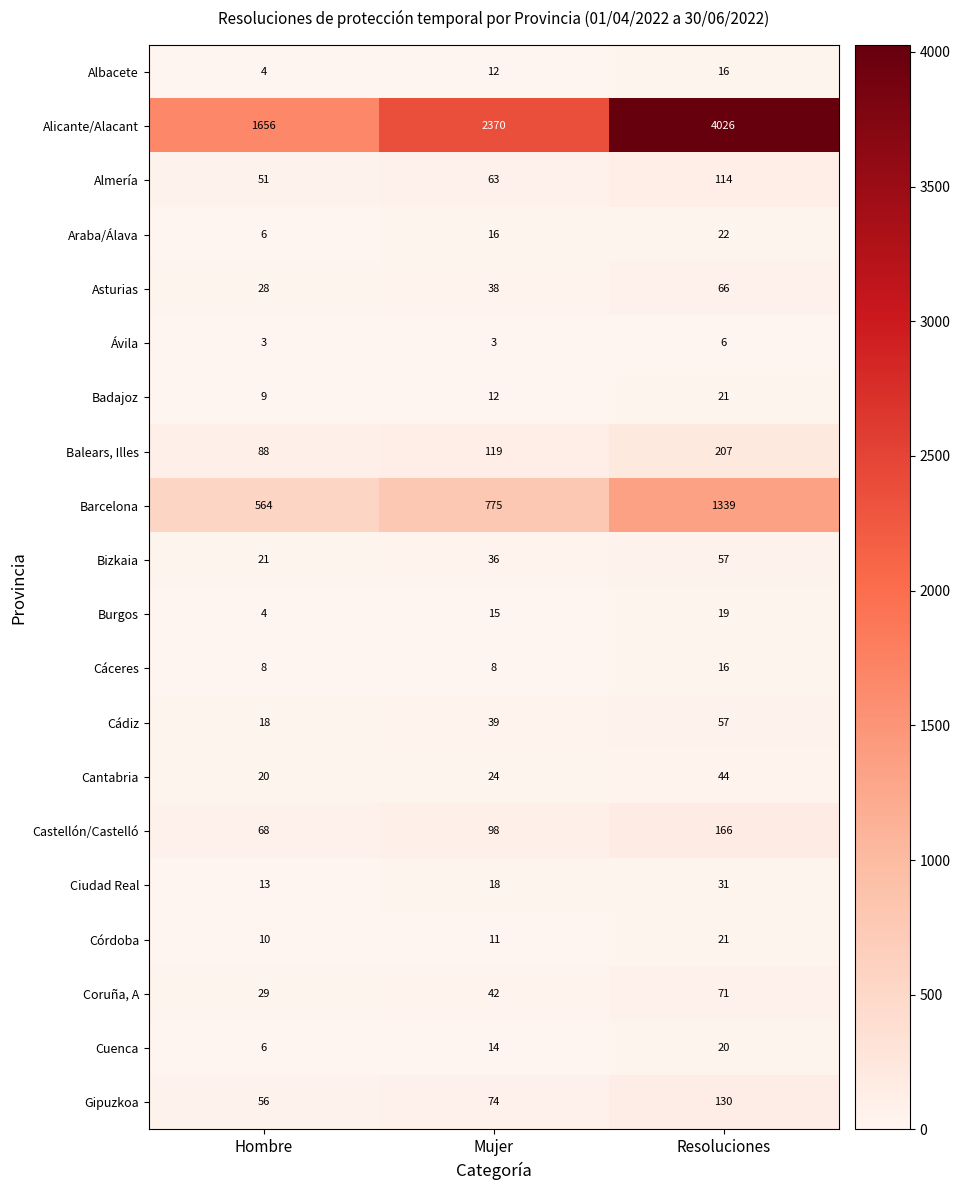

At which label is Alicante/Alacant closest to 2841?

Mujer